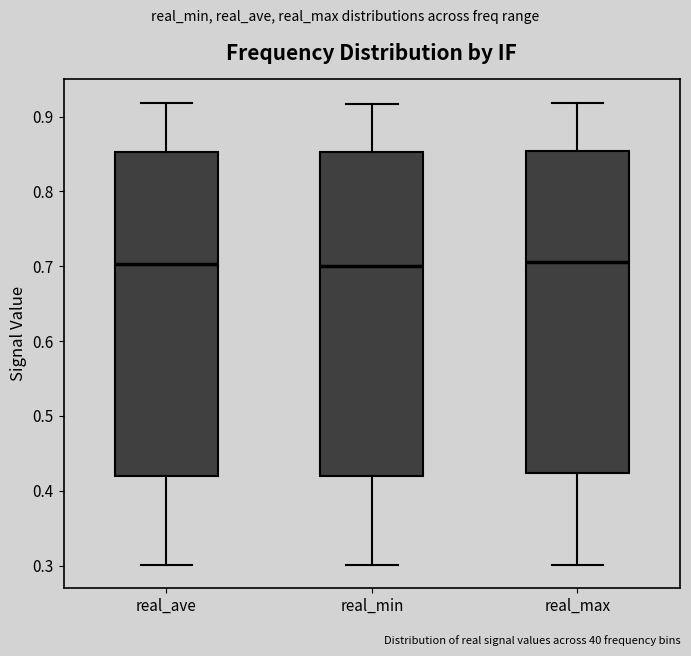

Where is the upper edge of the box for real_min on the y-axis? The values are not printed on the chart, so give them approximately, as read against the axis.

0.85